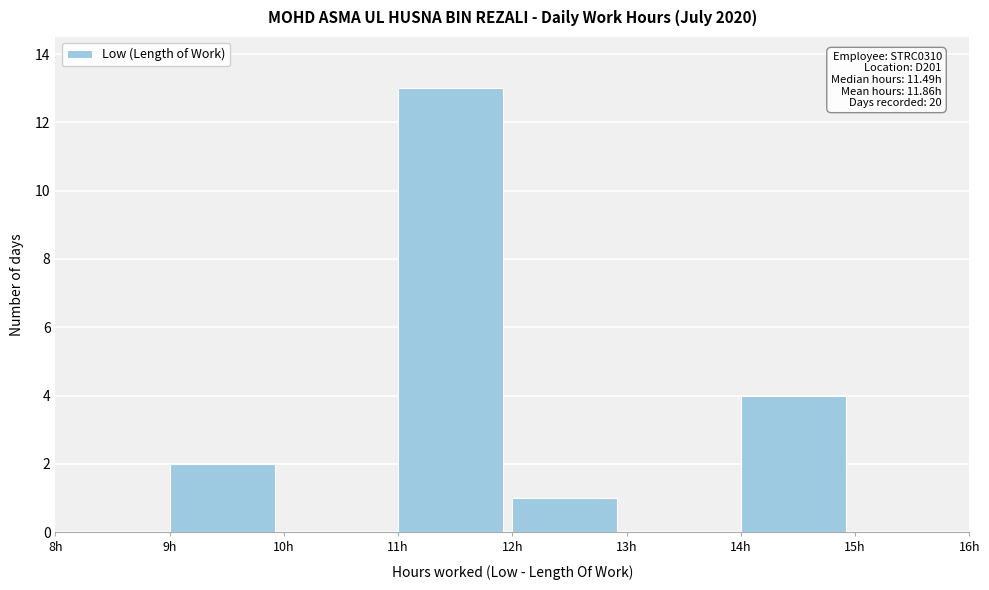

Over which range of the x-axis is the bar tallest?

11 to 12